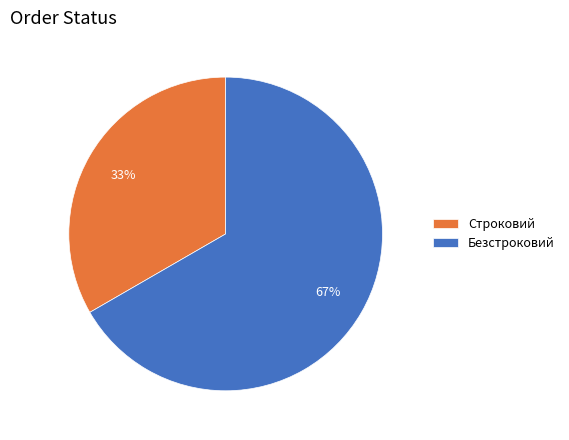

How many slices are in this pie chart?

2